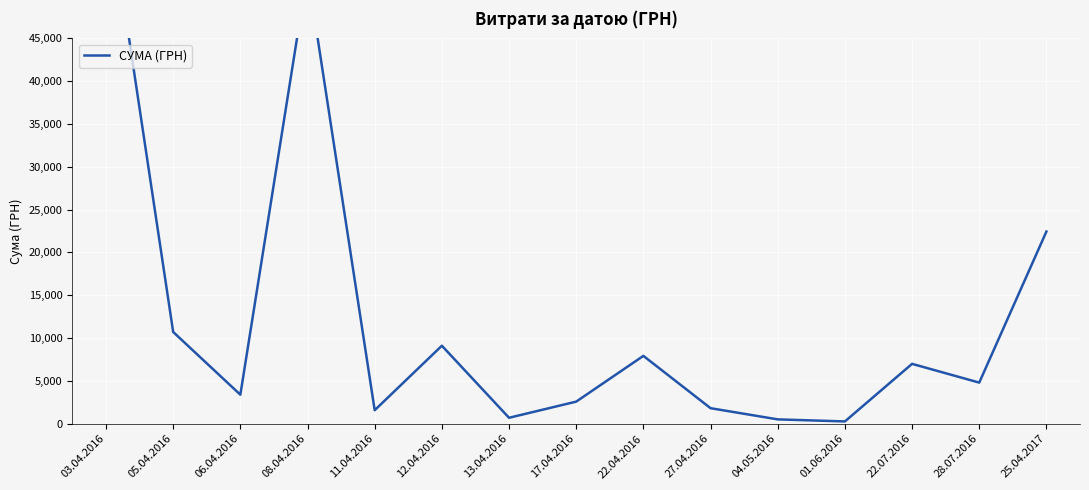

Reading right to left, list all the values displayed in this chart.

22441.2	4798.5	6988.9	264.0	504.0	1810.9	7922.3	2578.0	691.0	9107.5	1574.8	52732.1	3387.1	10712.8	62906.0